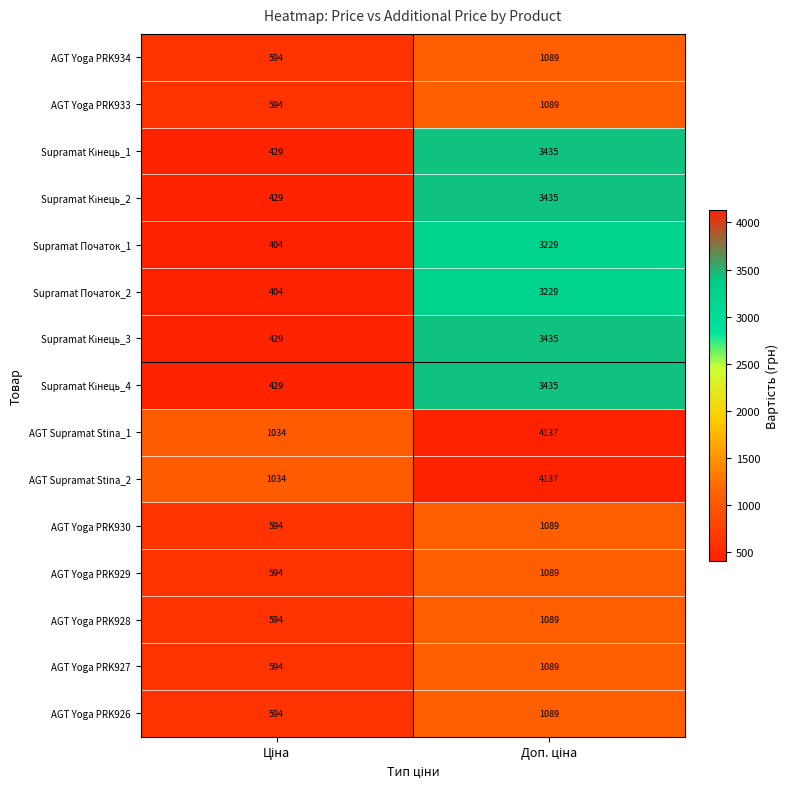

What is the greatest value displayed?

4137